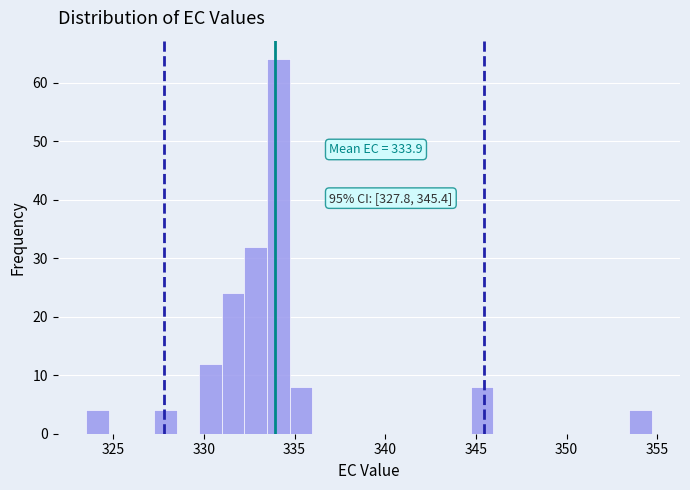

Around what value on the x-axis is the tallest bar? Give the approximate position of its centre, as read against the axis.

334.0